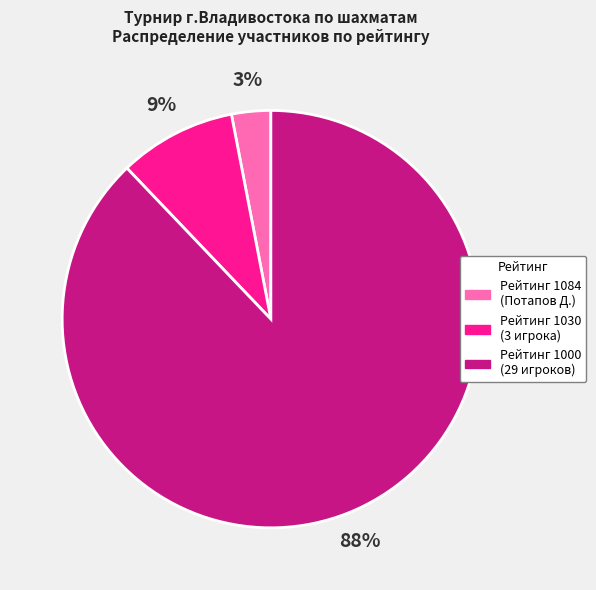

Is there a majority slice in this chart?

Yes